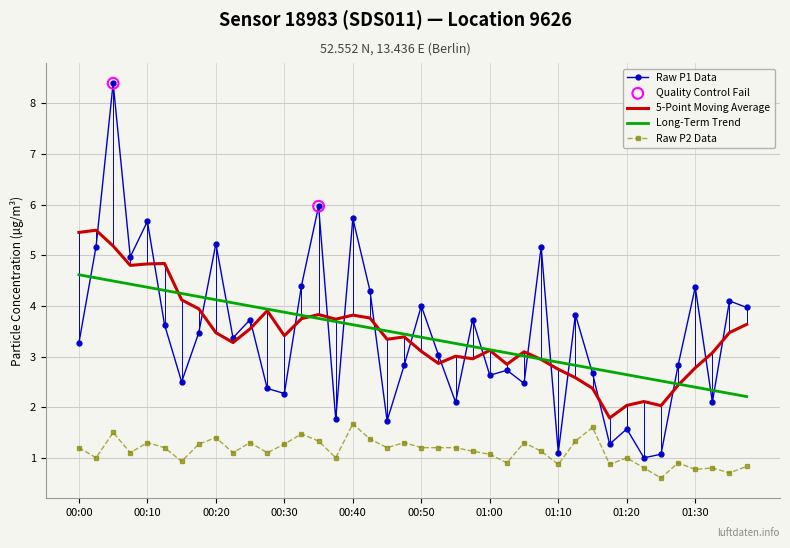

Which series has the largest range (max minus min)?

Raw P1 Data